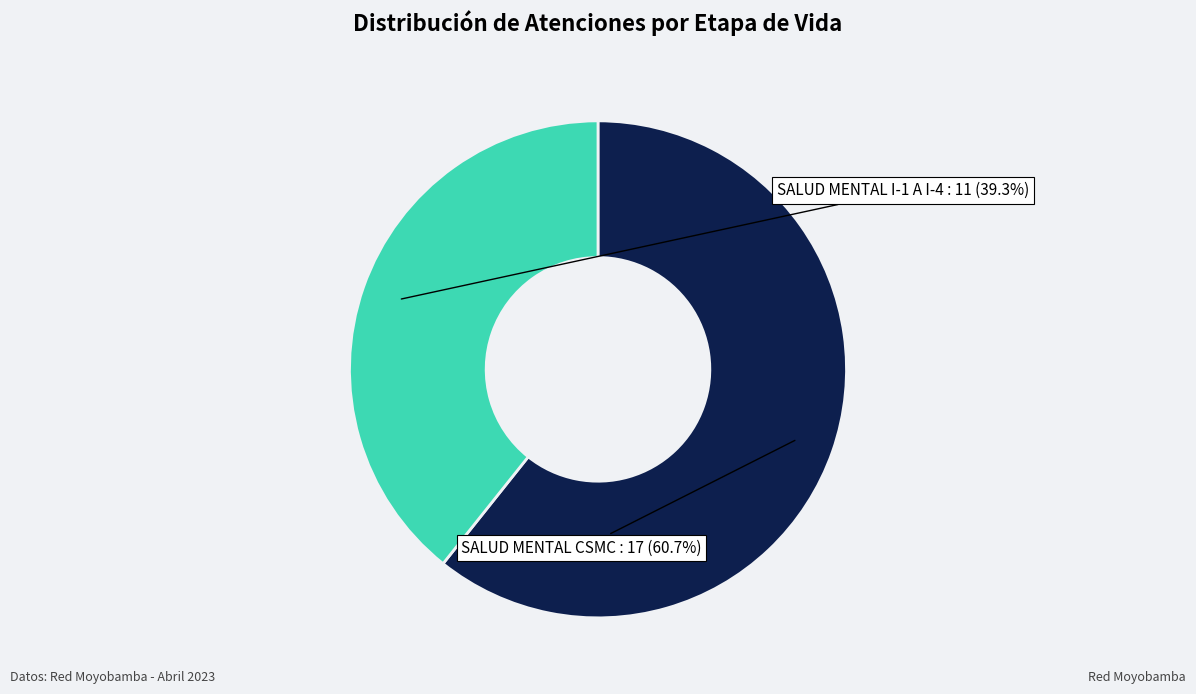

Is there any slice that represents more than half of the pie?

Yes